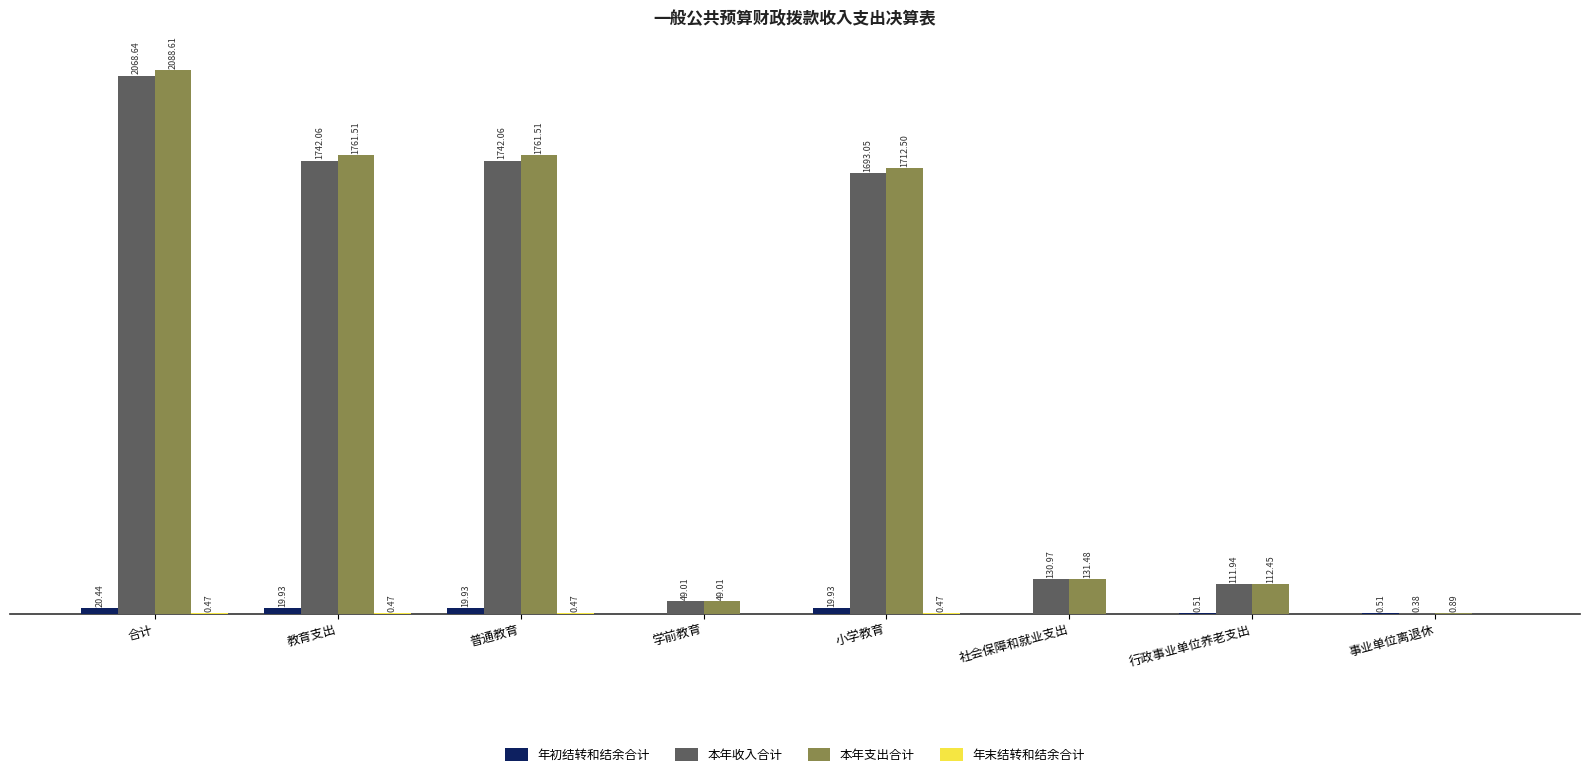

At which category is the sum across all series the highest?

合计